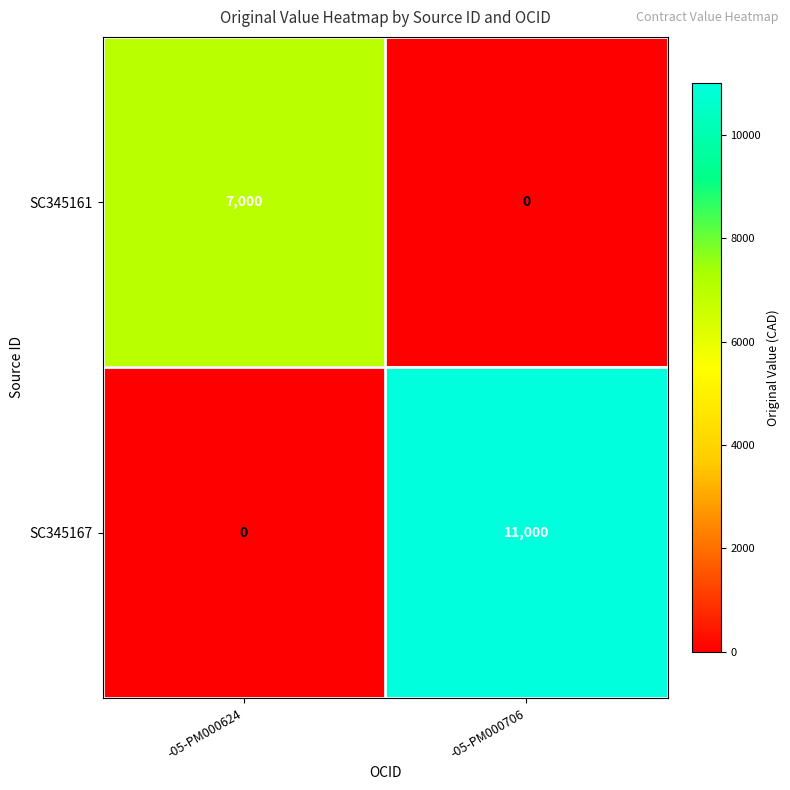

What is the total value across all series at -05-PM000624?

7000